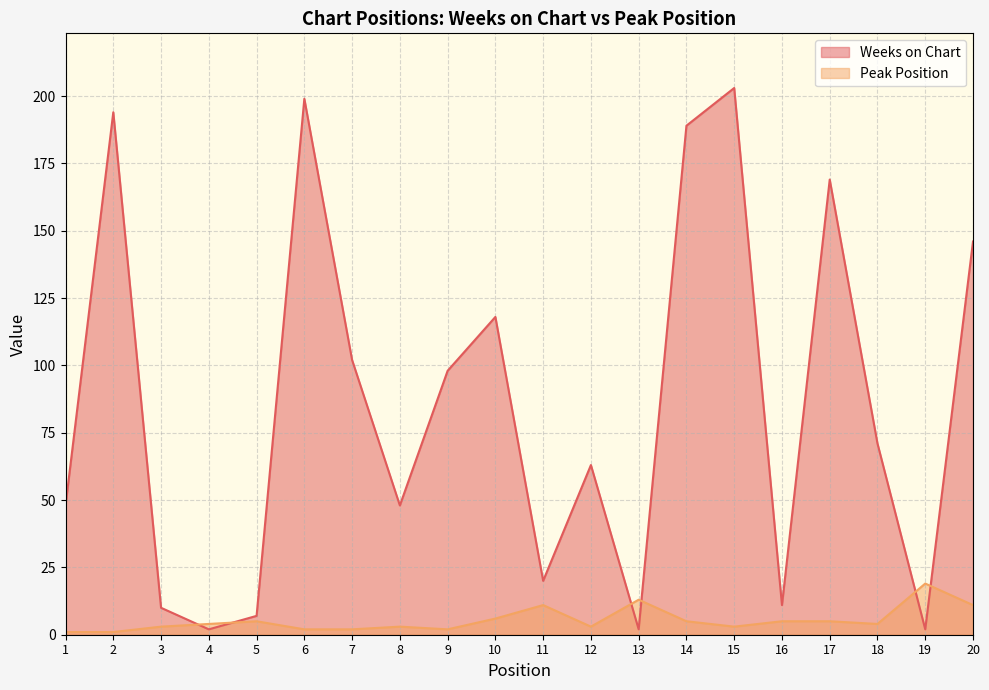

List the labels in order of Weeks on Chart value, smallest first.

4, 13, 19, 5, 3, 16, 11, 1, 8, 12, 18, 9, 7, 10, 20, 17, 14, 2, 6, 15